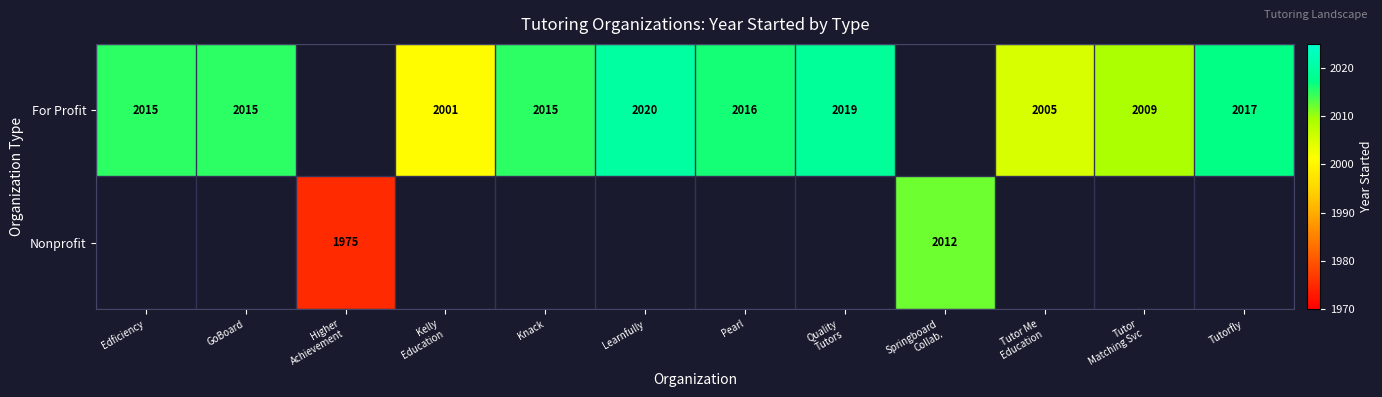

The value of For Profit at Edficiency is 3192. True or false?

False